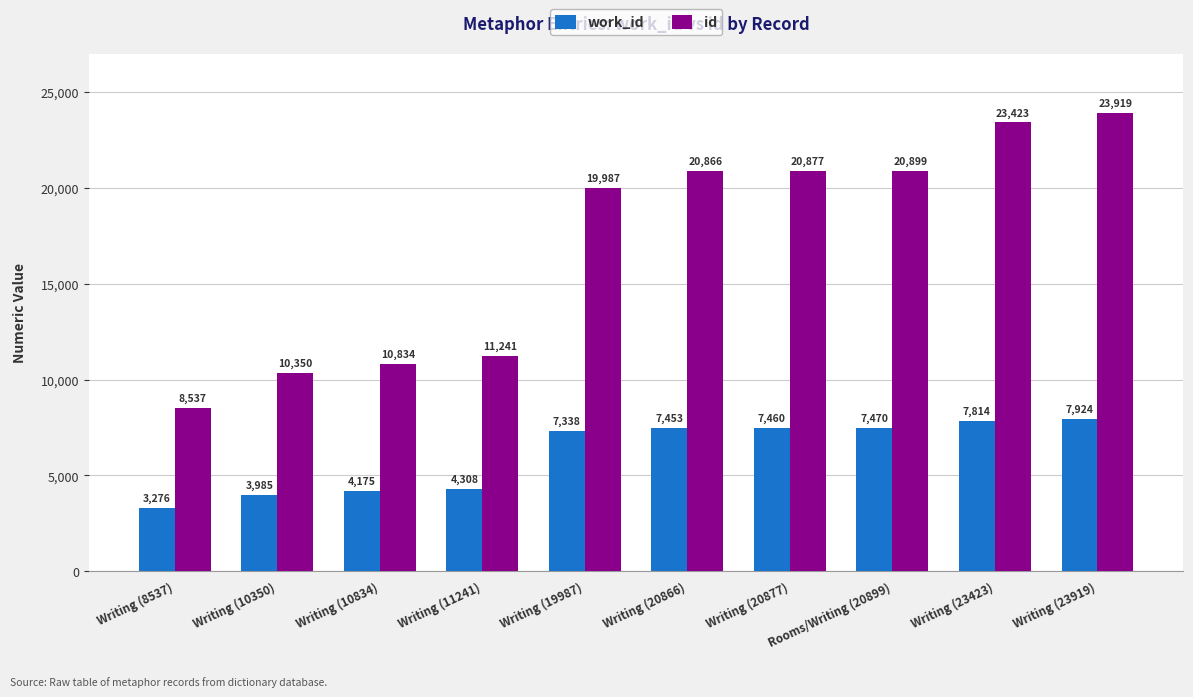

Read the work_id value at Writing (10834).

4175